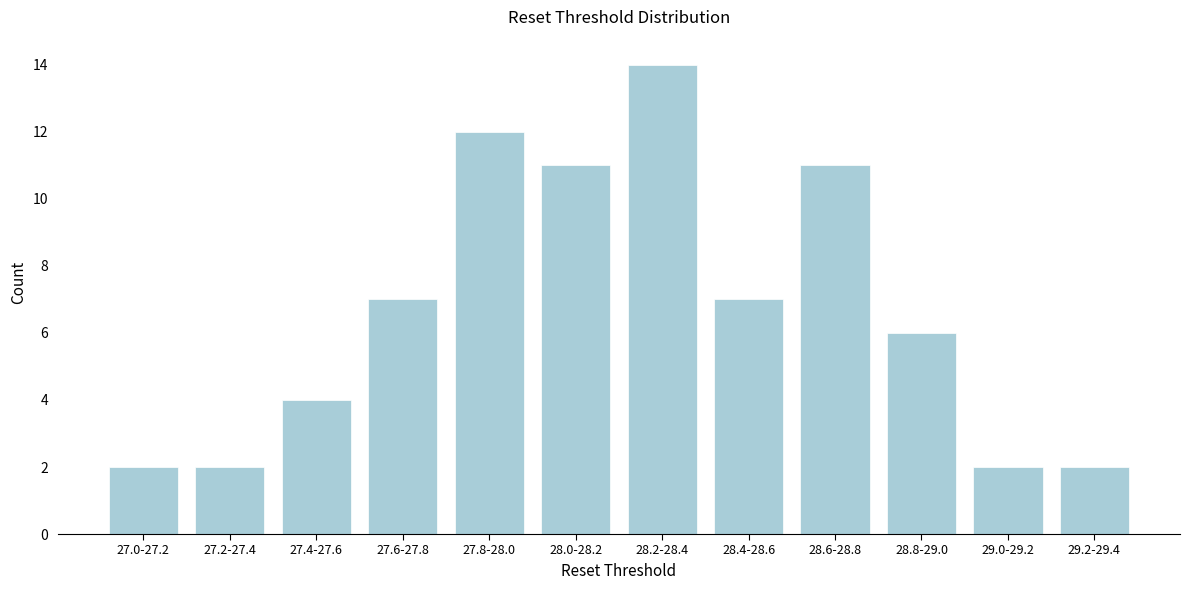

Reading right to left, list all the values displayed in this chart.

2	2	6	11	7	14	11	12	7	4	2	2